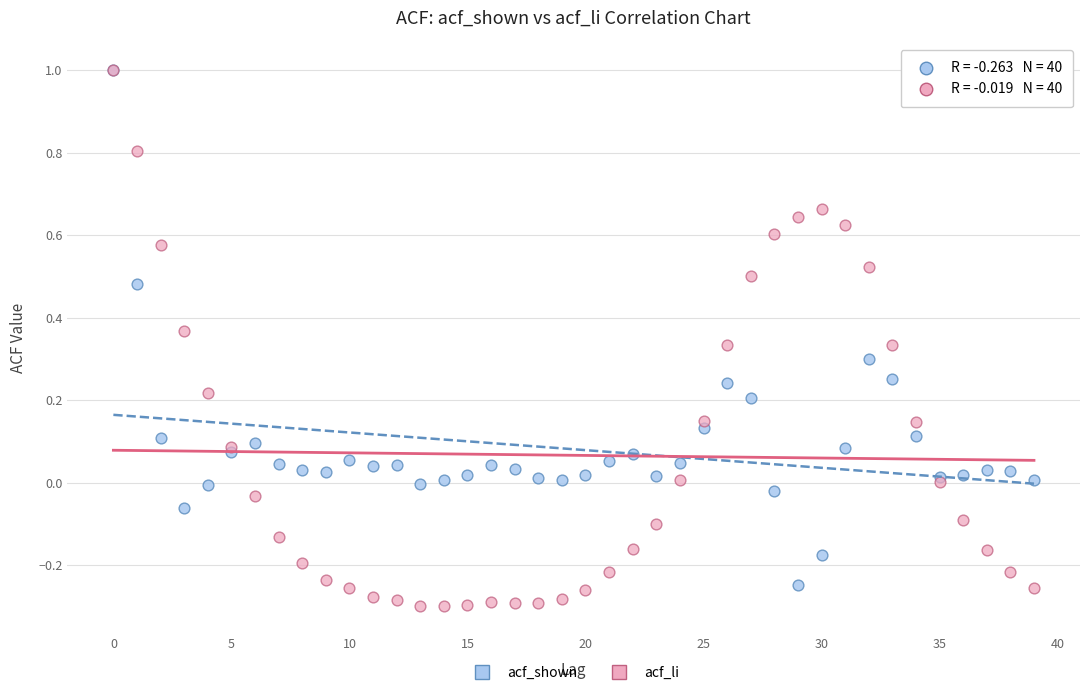

Which series has the largest Y range (max minus min)?

acf_li